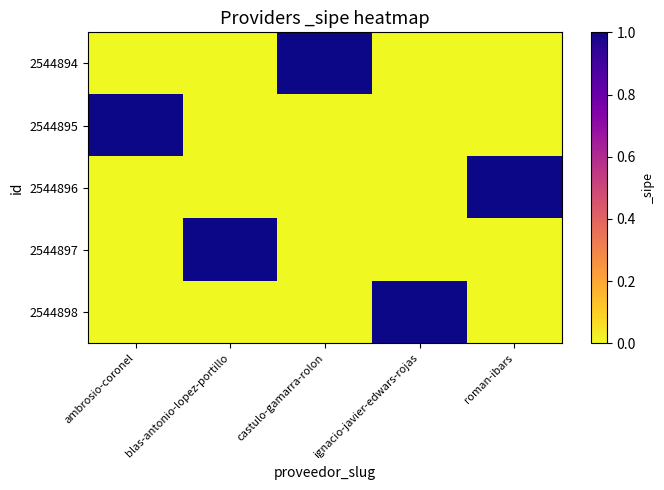

How many distinct data groups are displayed?

5